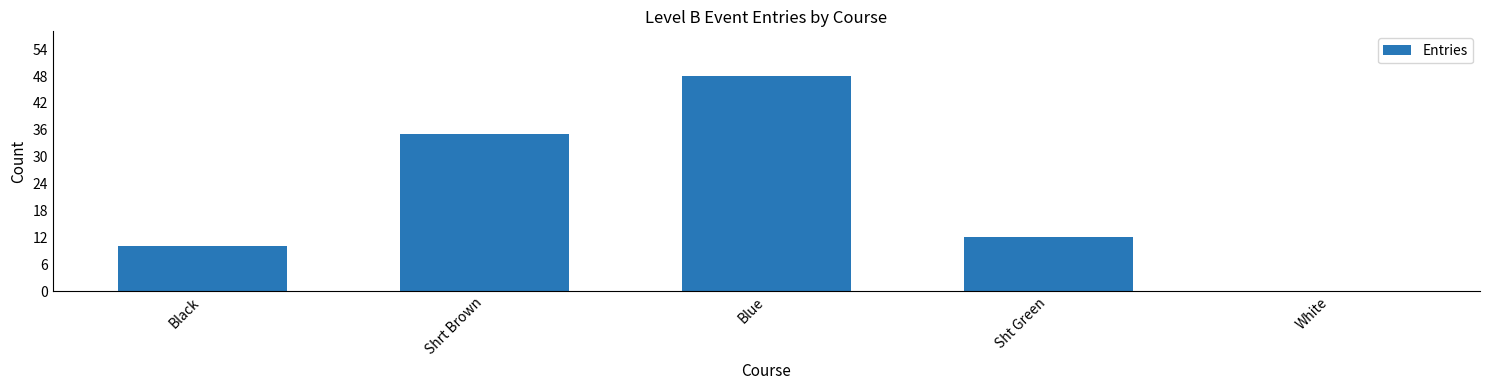

Which category has the highest value across all series?

Blue